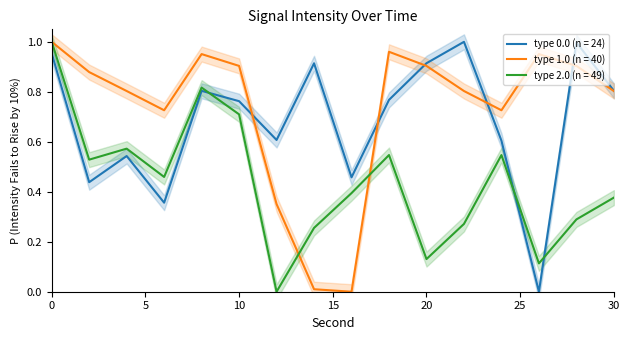

Which has a higher value, 26 or 6?

6